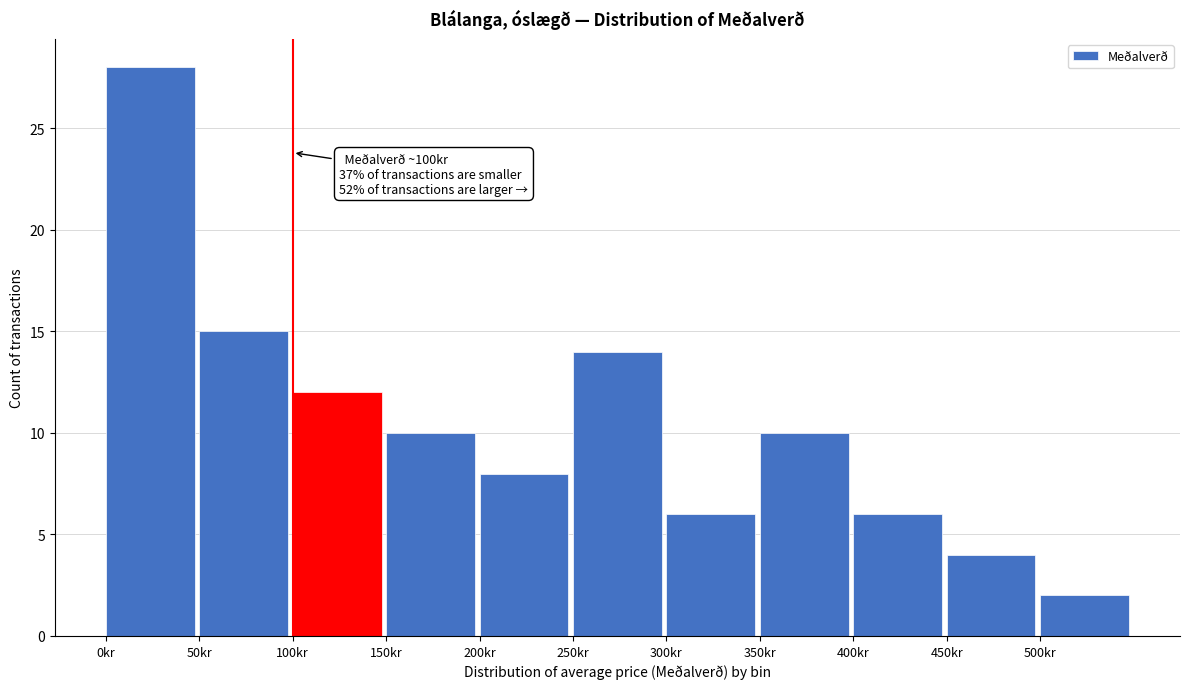

Which range on the x-axis has the tallest bar?

0 to 50